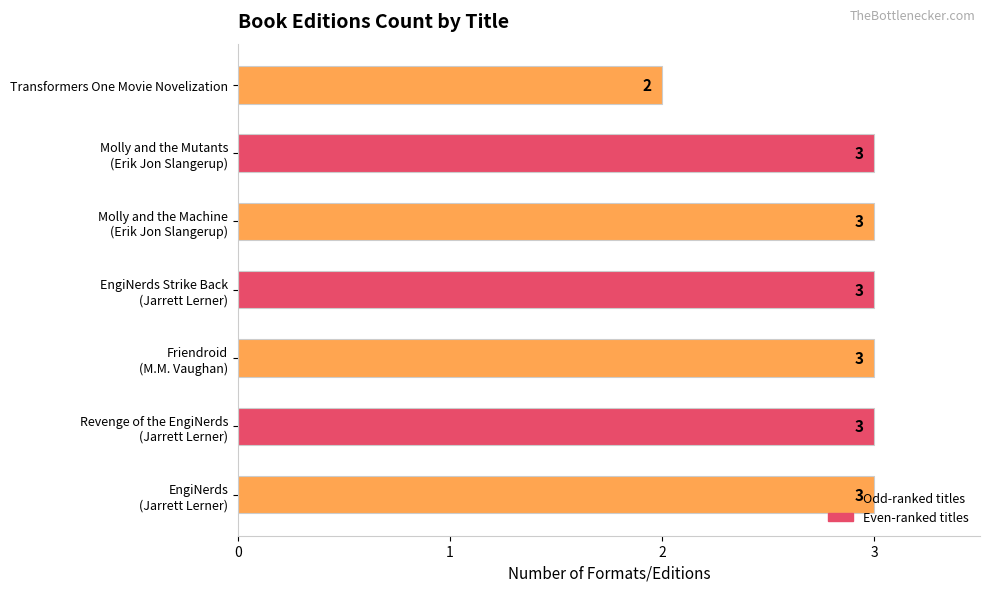

What is the sum of all values?

20